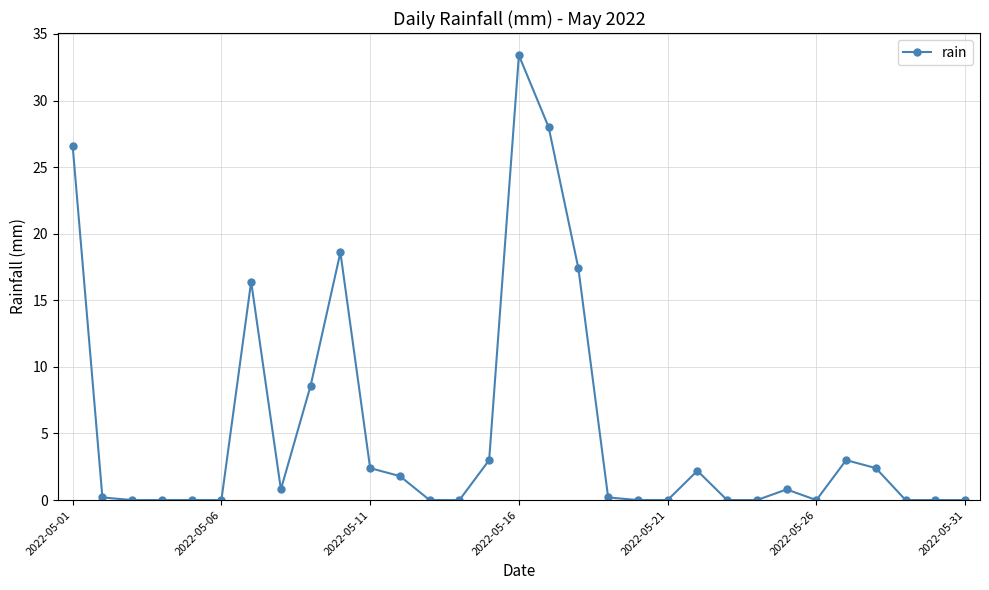

What is the value of the 15th point from the left?

3.0